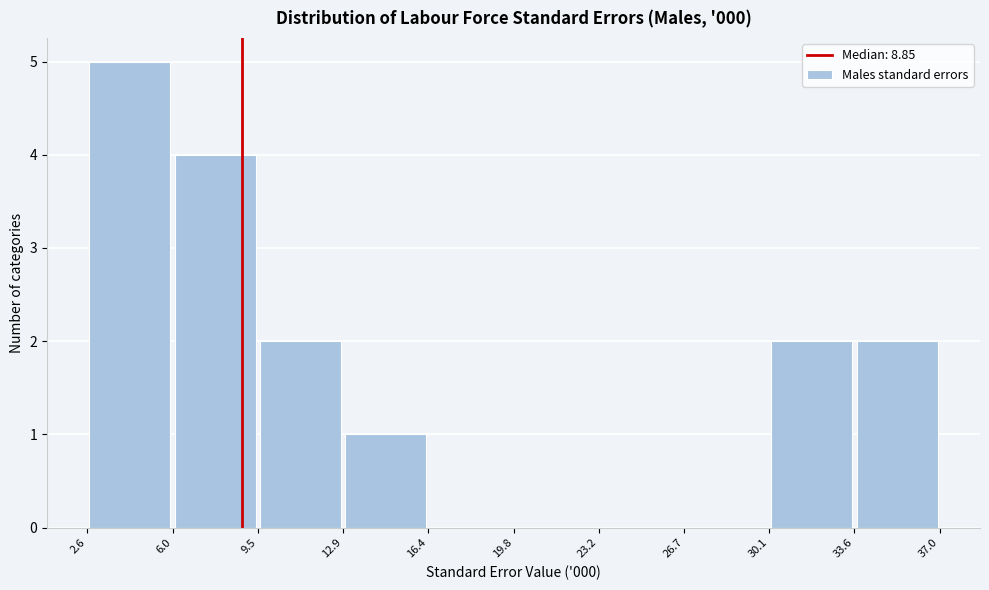

How tall is the bar that spans 33.6 to 37.0 on the x-axis? The values are not printed on the chart, so give them approximately, as read against the axis.

2